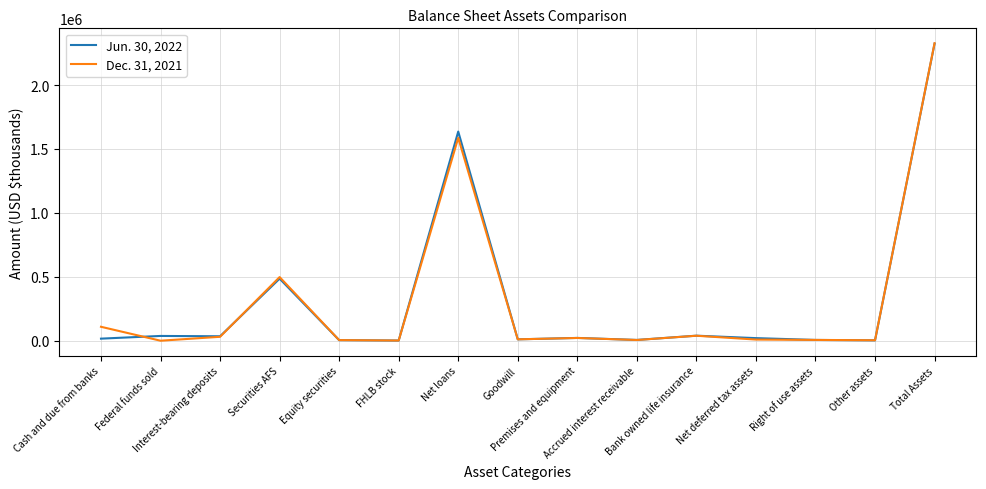

Which series has the largest range (max minus min)?

Dec. 31, 2021